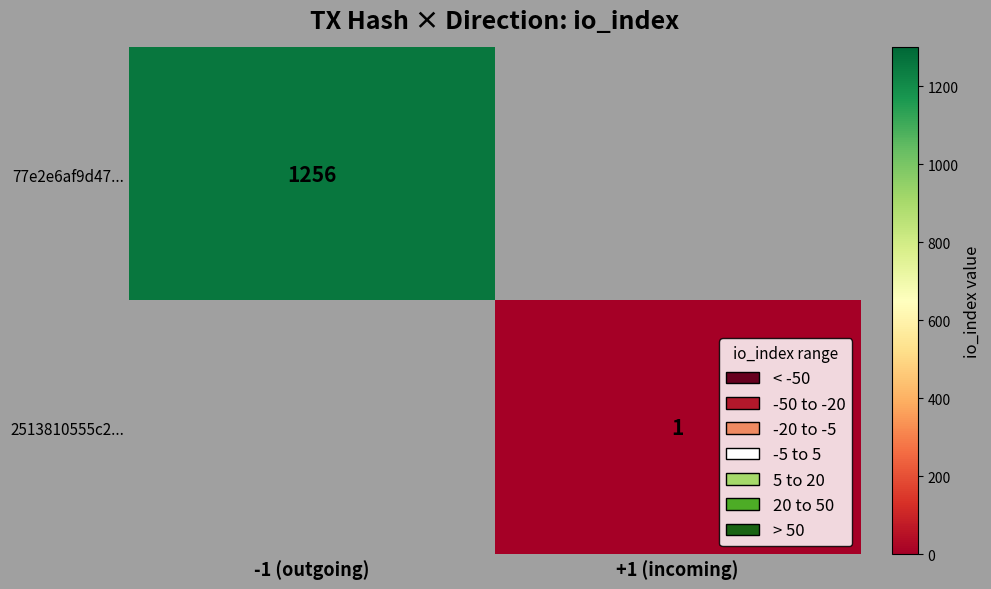

Is the value of 2513810555c2... at +1 (incoming) greater than the value of 77e2e6af9d47... at -1 (outgoing)?

No